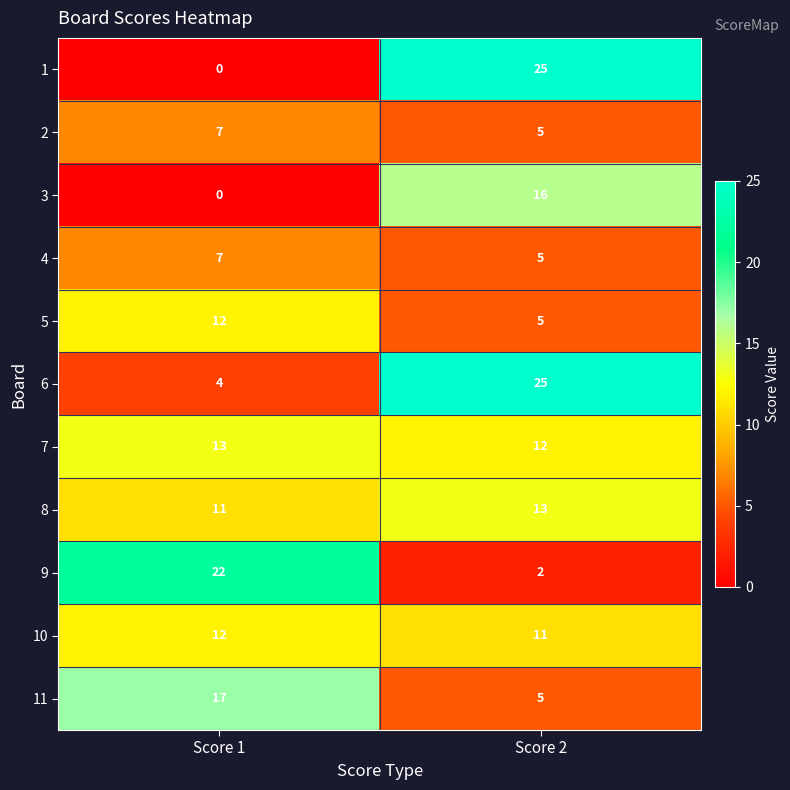

Where is 8 nearest to the value 12?

Score 1